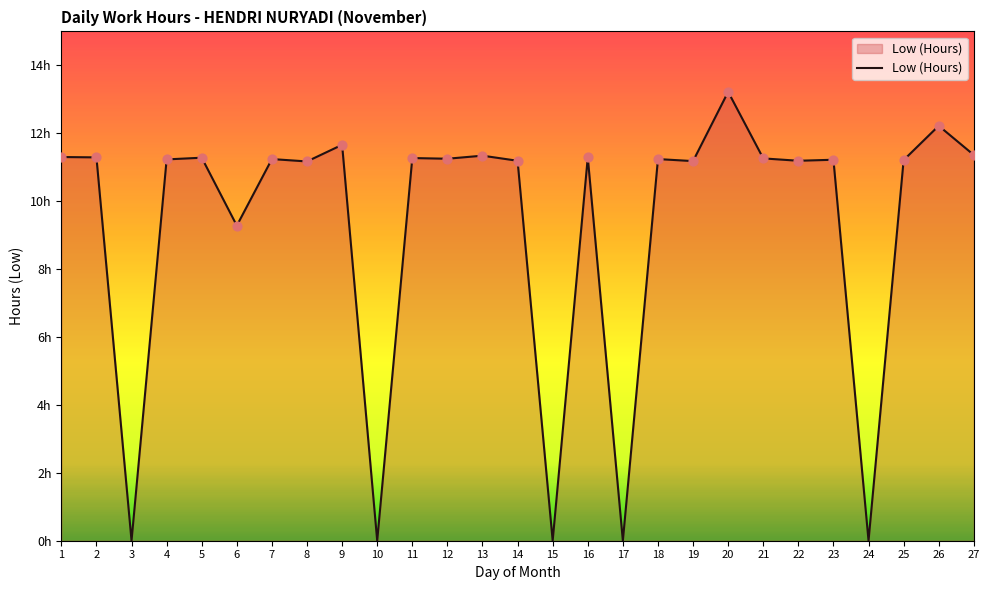

Is this an area chart (filled region under the line)?

Yes